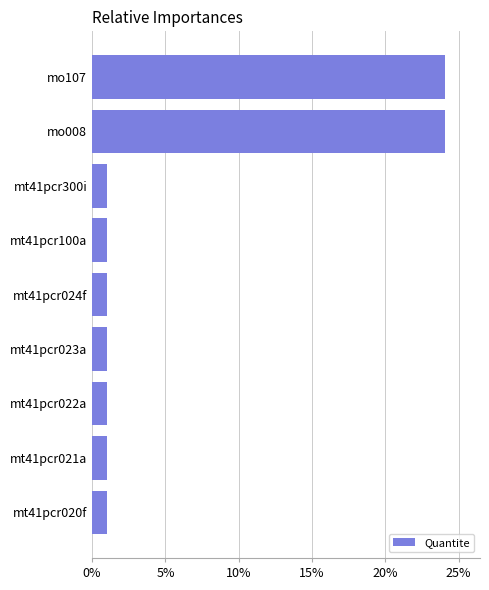

True or false: the data shows 1.0 at mt41pcr300i.

True